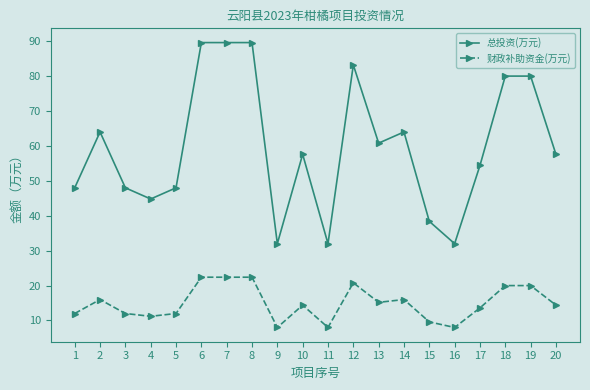

Does the chart have visible grid lines?

No